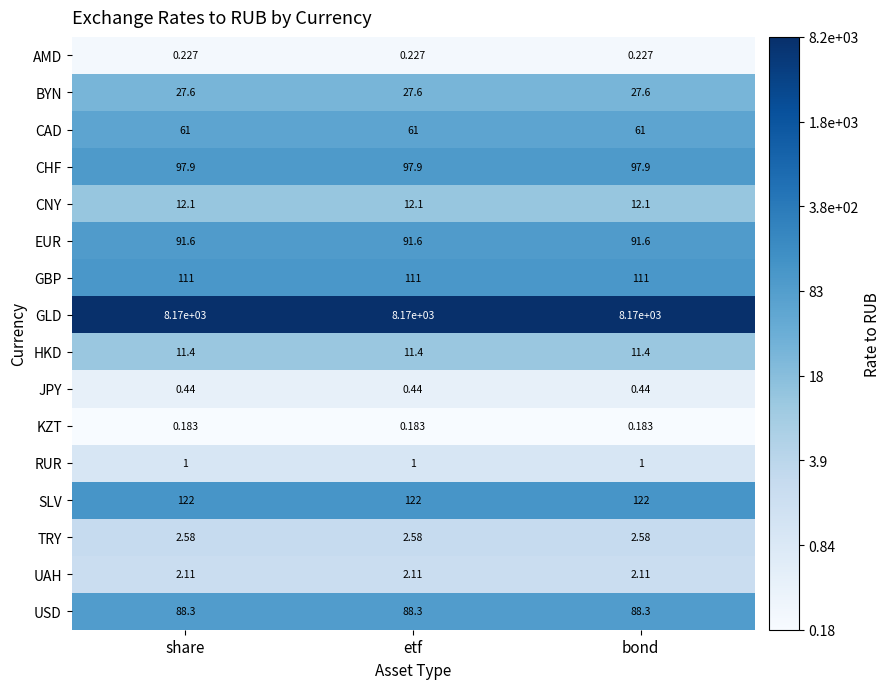

At etf, list the series in order from largest to smallest.

GLD, SLV, GBP, CHF, EUR, USD, CAD, BYN, CNY, HKD, TRY, UAH, RUR, JPY, AMD, KZT